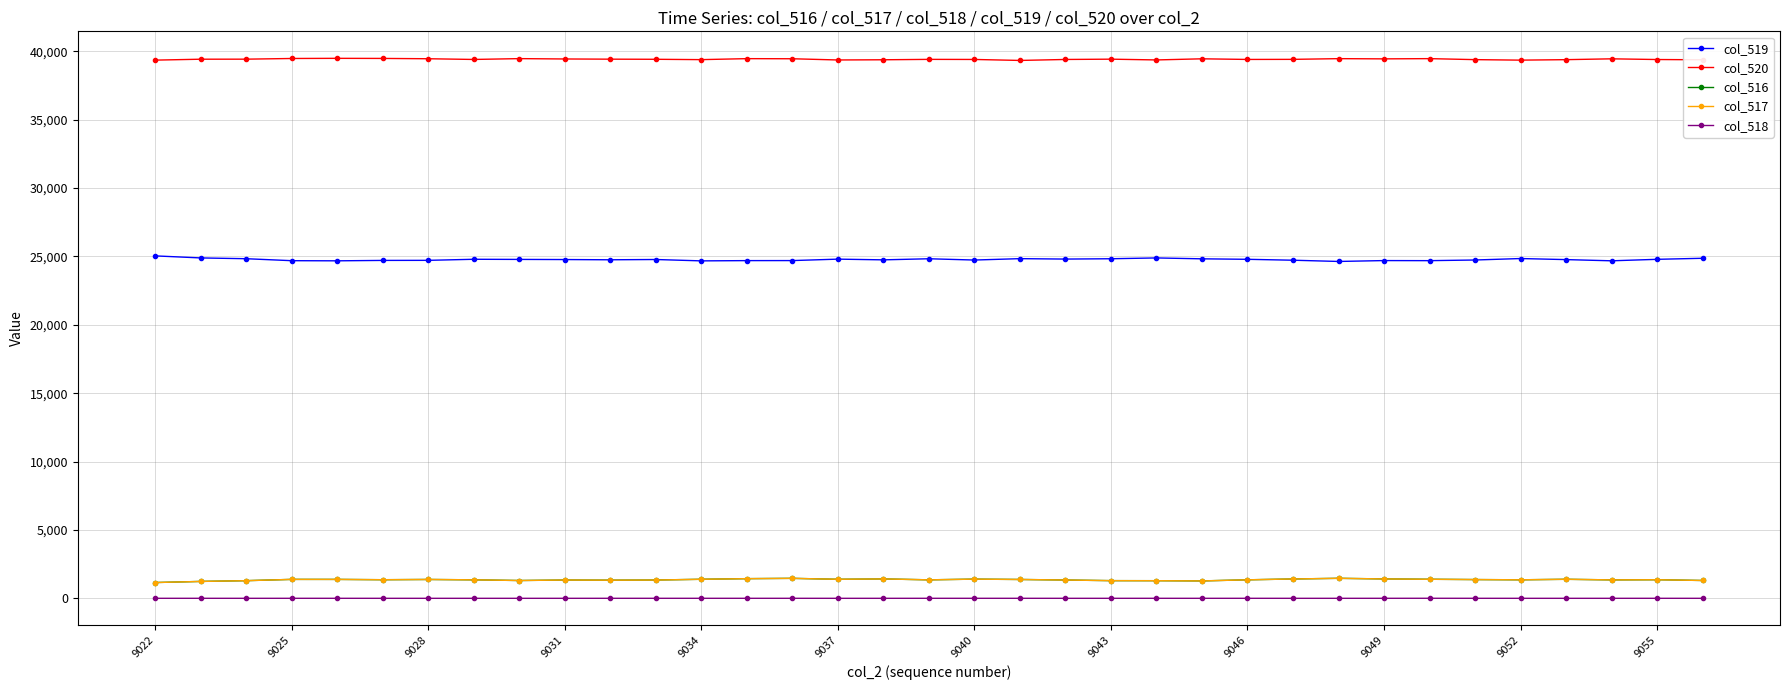

What is the lowest value of the col_519 series?

24628